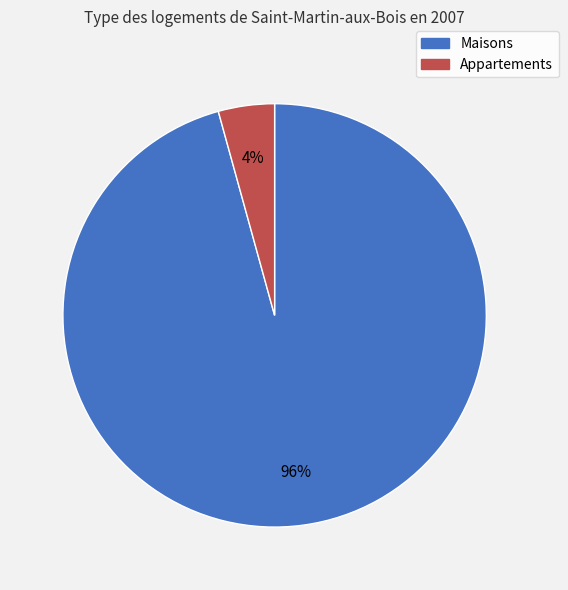

Is there any slice that represents more than half of the pie?

Yes